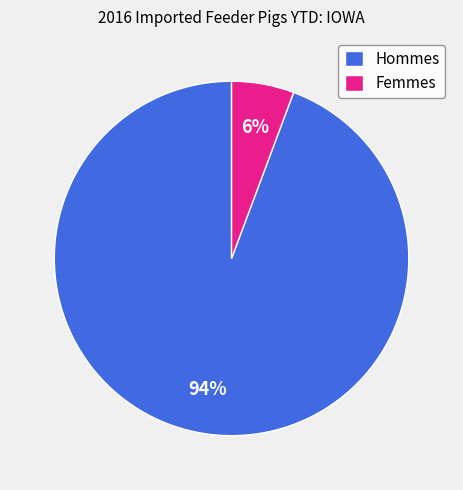

Which category has the biggest portion of the pie?

Hommes